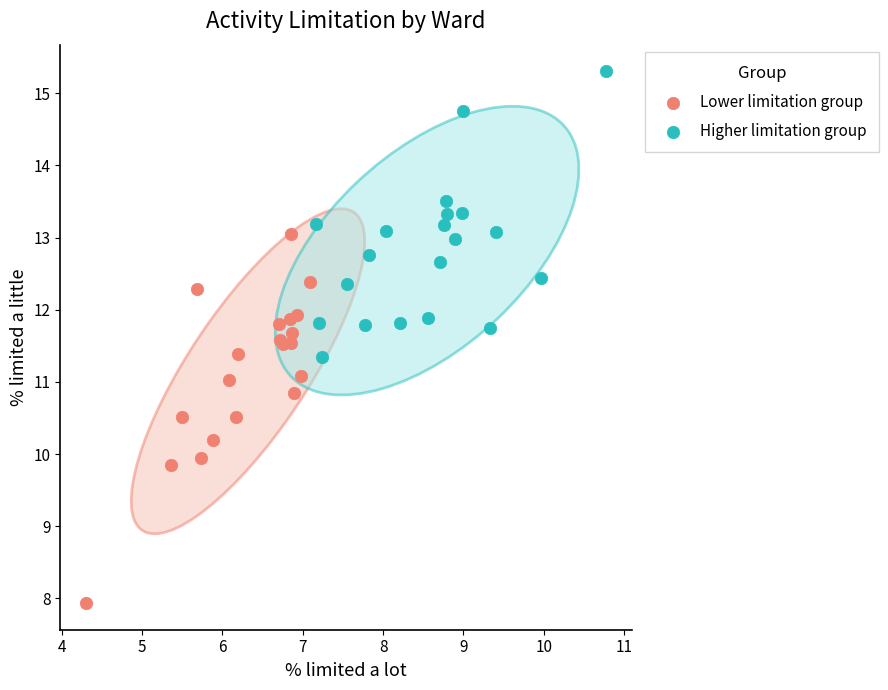

Which series has the largest Y range (max minus min)?

Lower limitation group